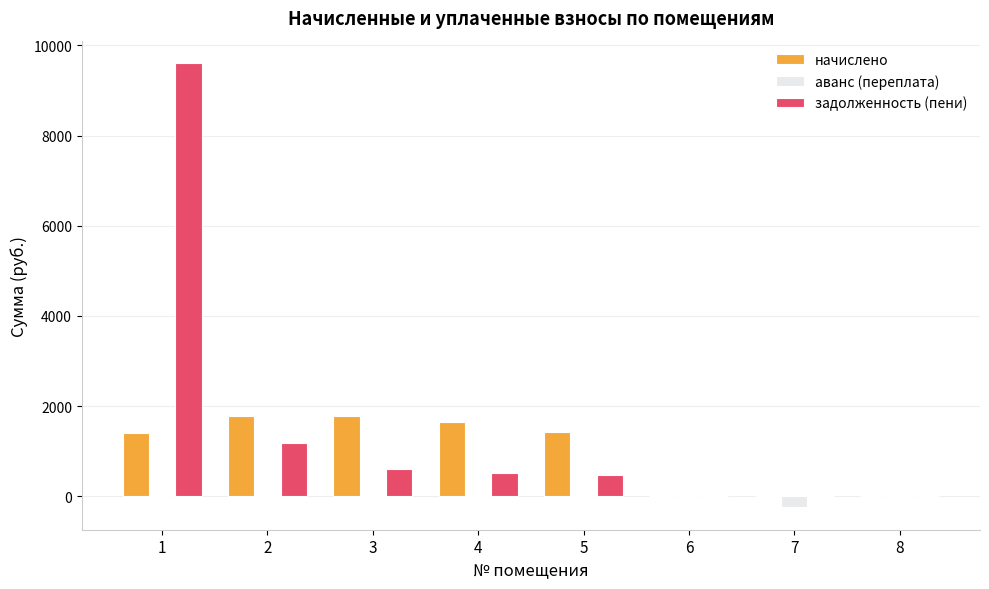

The value of начислено at 8 is 837.1. True or false?

False